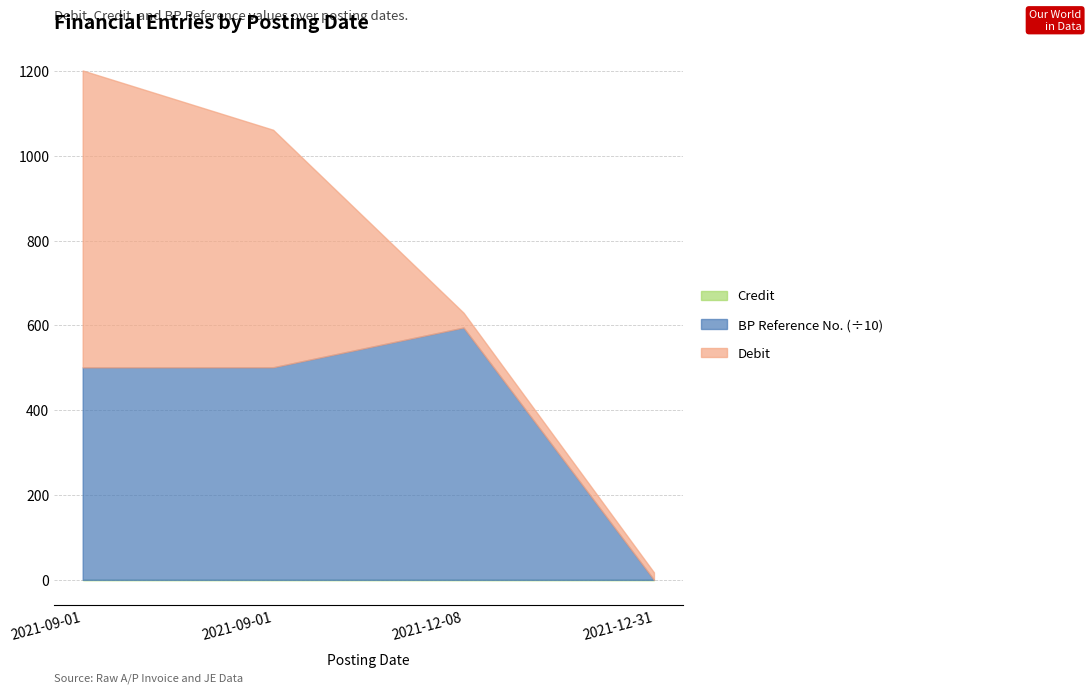

How many times do Debit and BP Reference No. cross each other?

1